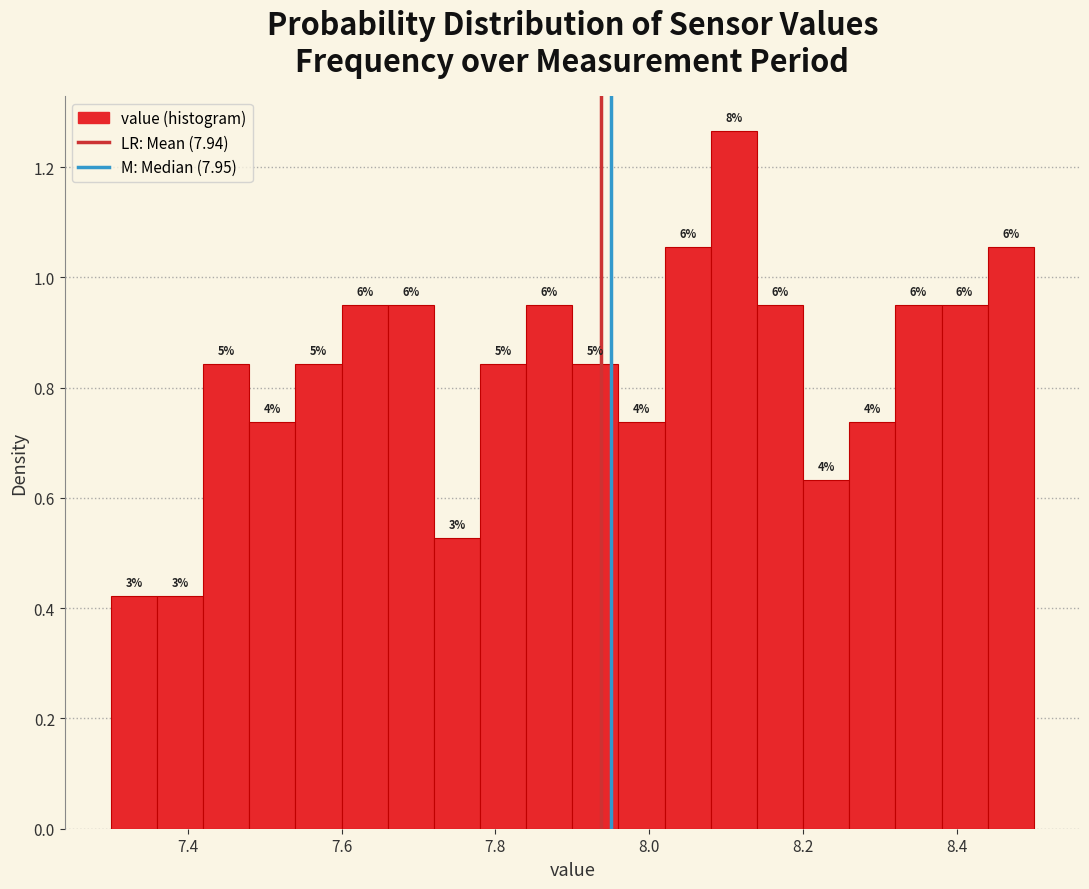

Around what value on the x-axis is the tallest bar? Give the approximate position of its centre, as read against the axis.

8.12